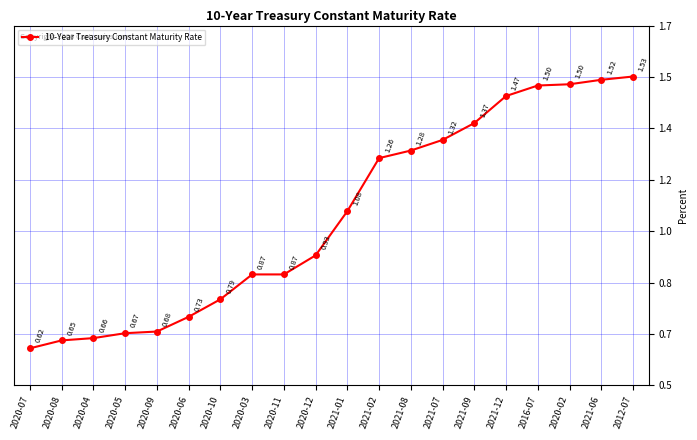

Is this an area chart (filled region under the line)?

No